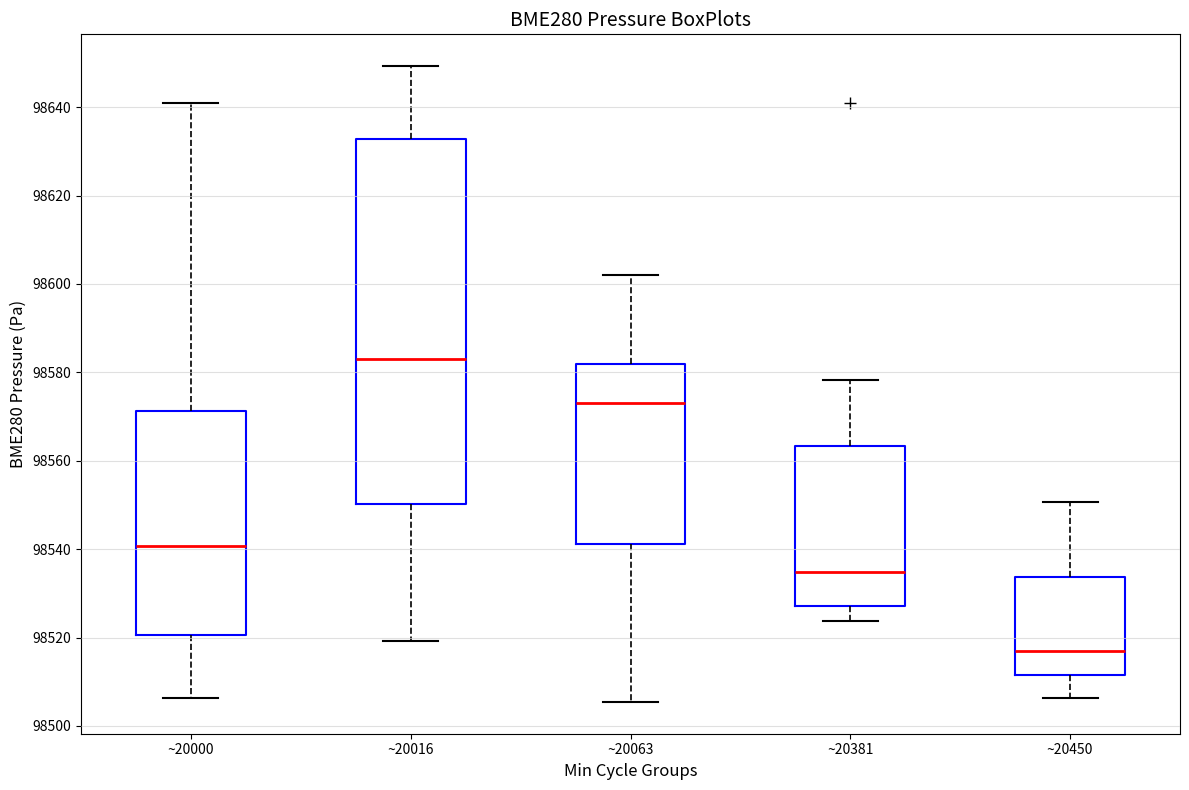

Which box is the tallest, from its lower edge to its upper edge?

~20016